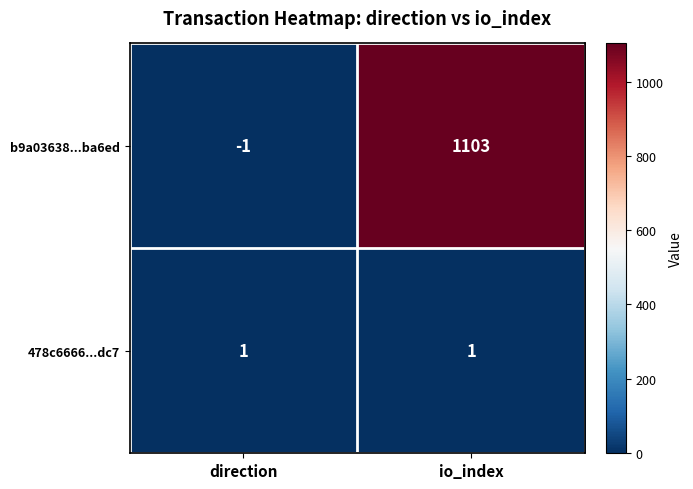

Which series has the largest total across all categories?

b9a03638...ba6ed